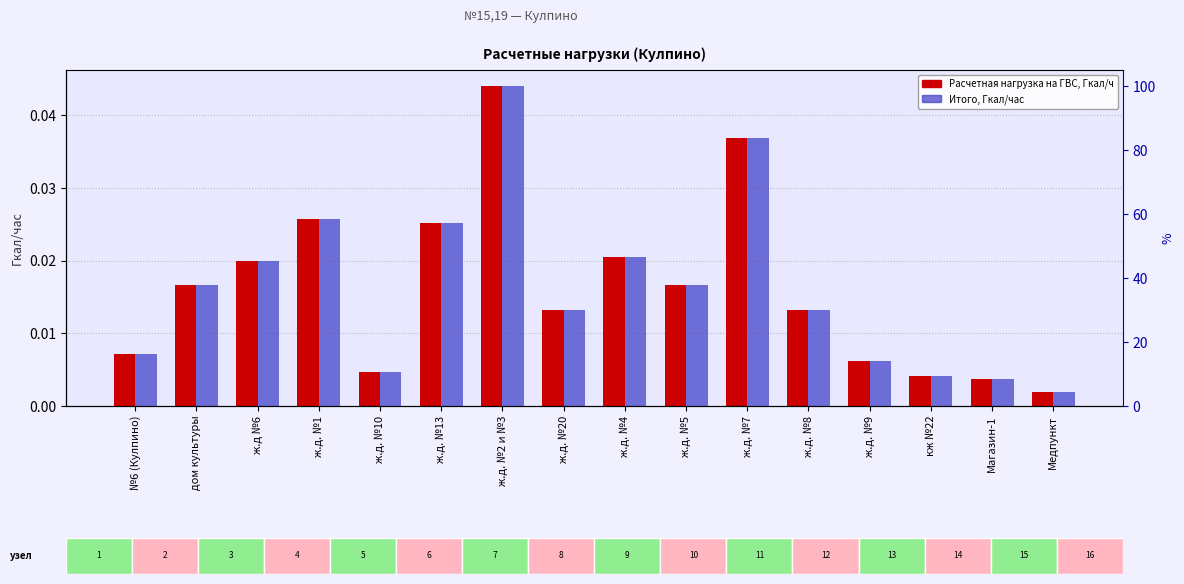

What is the sum of all Итого, Гкал/час values?

0.3